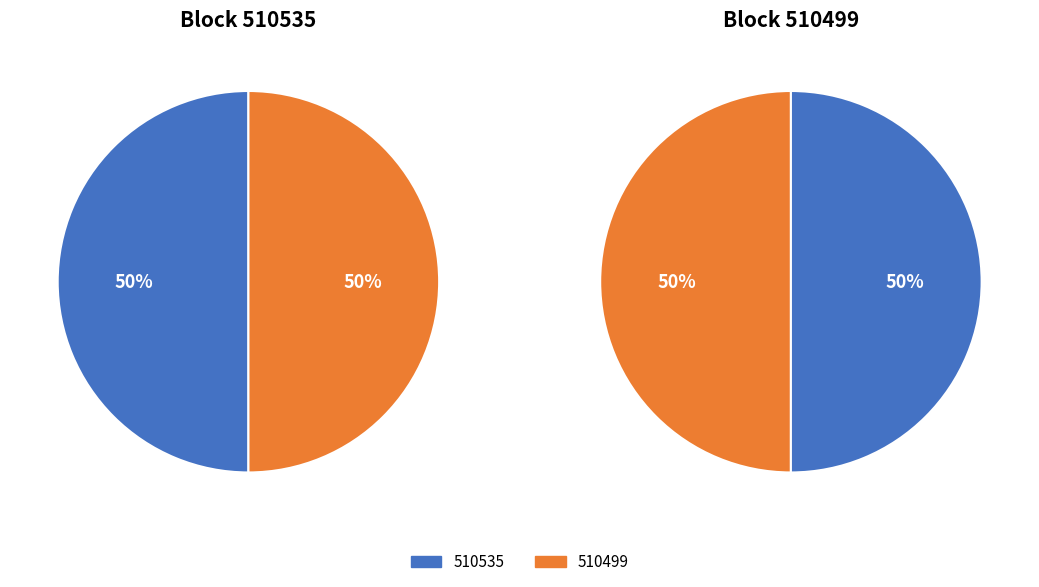

Count the number of slices in the pie.

2